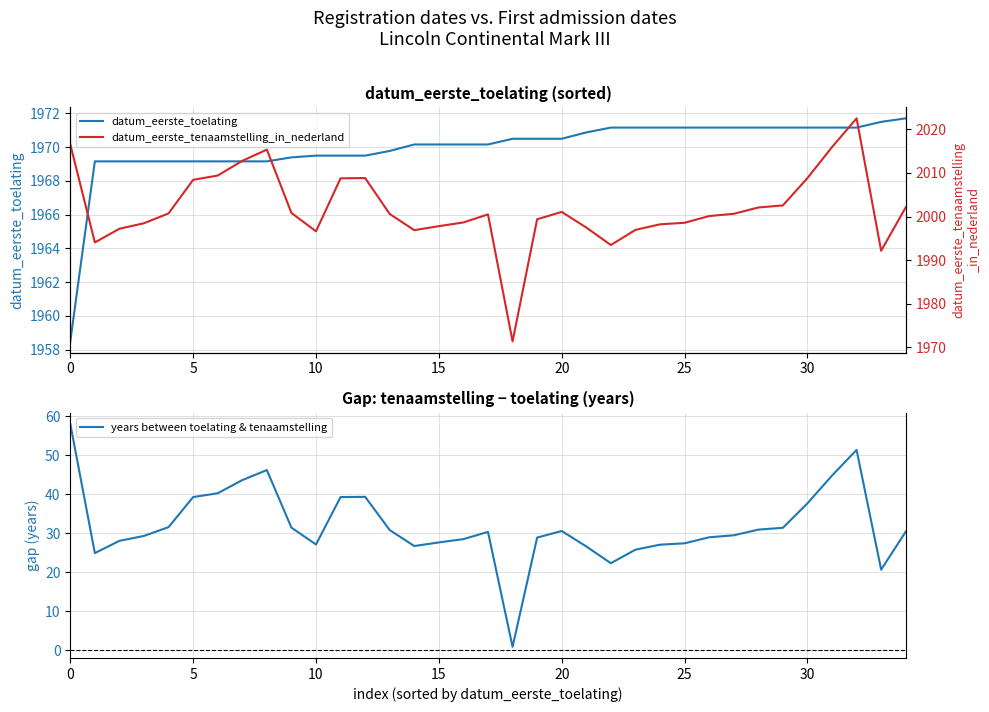

At which category is the sum across all series the highest?

32